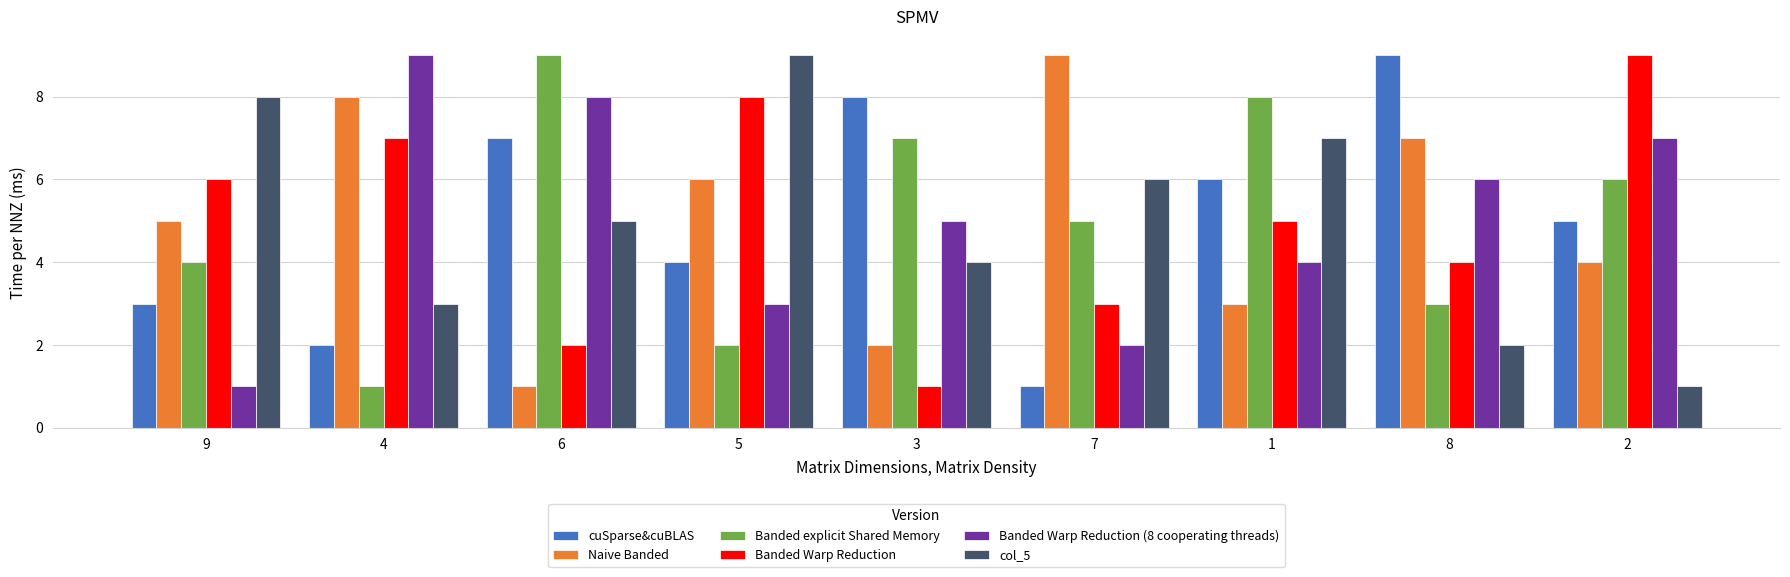

Rank the series at 7 from lowest to highest value.

cuSparse&cuBLAS, Banded Warp Reduction (8 cooperating threads), Banded Warp Reduction, Banded explicit Shared Memory, col_5, Naive Banded